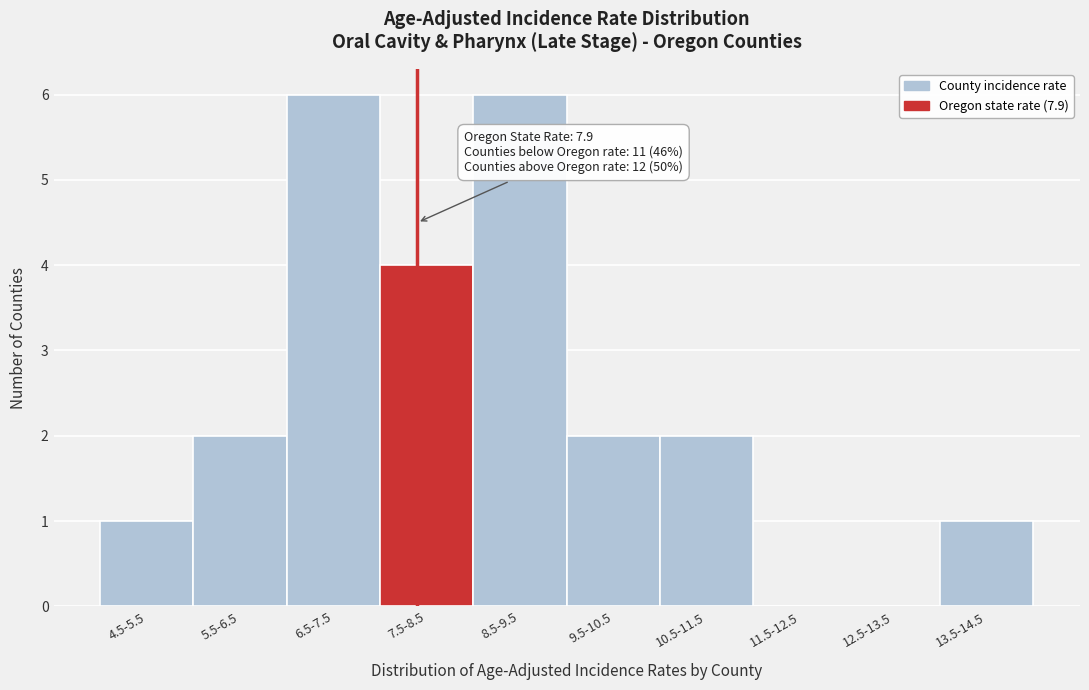

Reading right to left, what are all the values shown in this chart?

13.5-14.5=1	12.5-13.5=0	11.5-12.5=0	10.5-11.5=2	9.5-10.5=2	8.5-9.5=6	7.5-8.5=4	6.5-7.5=6	5.5-6.5=2	4.5-5.5=1